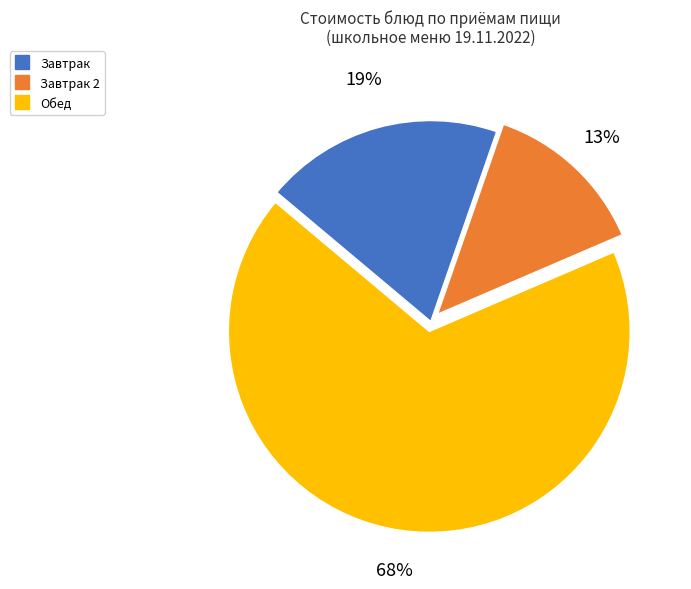

Is there any slice that represents more than half of the pie?

Yes